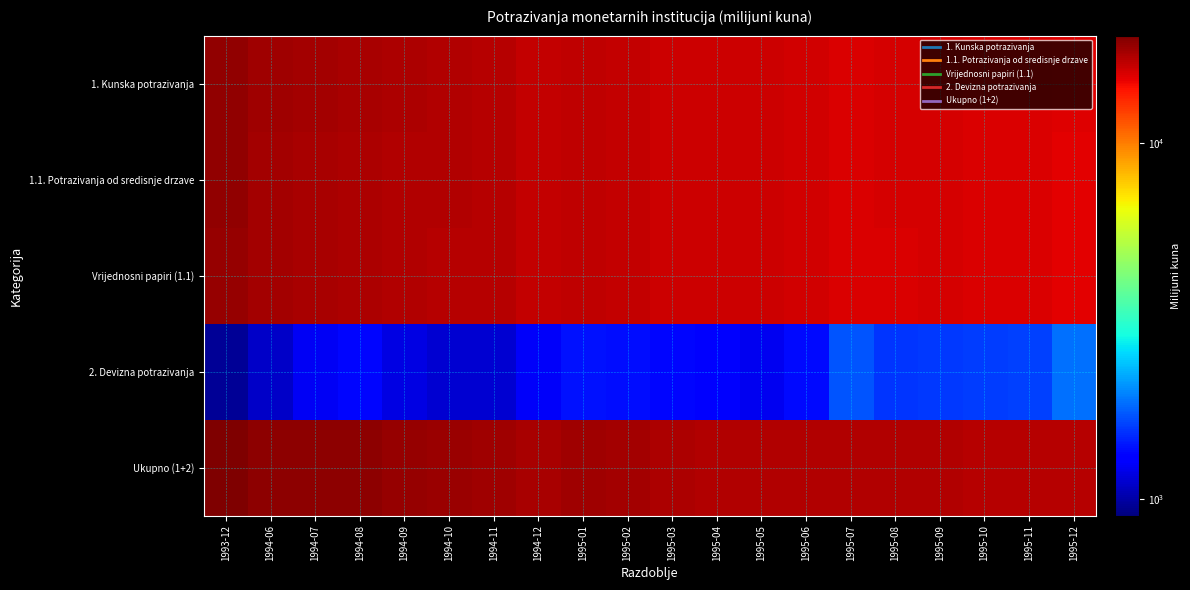

Reading left to right, list all the values displayed in this chart.

1. Kunska potrazivanja: 1993-12=19004.7	1994-06=18154.3	1994-07=18032.3	1994-08=17756.5	1994-09=17591.8	1994-10=17381.0	1994-11=17143.7	1994-12=16585.4	1995-01=16805.8	1995-02=16645.4	1995-03=16187.5	1995-04=16132.6	1995-05=16149.8	1995-06=16075.2	1995-07=15580.6	1995-08=15732.0	1995-09=15748.4	1995-10=15661.4	1995-11=15644.5	1995-12=15321.8
1.1. Potrazivanja od sredisnje drzave: 1993-12=18879.7	1994-06=18021.9	1994-07=17908.9	1994-08=17645.6	1994-09=17494.1	1994-10=17323.9	1994-11=17124.6	1994-12=16556.5	1995-01=16782.5	1995-02=16629.6	1995-03=16174.6	1995-04=16116.9	1995-05=16134.9	1995-06=16061.2	1995-07=15566.0	1995-08=15716.9	1995-09=15727.9	1995-10=15642.0	1995-11=15628.6	1995-12=15307.0
Vrijednosni papiri (1.1): 1993-12=18605.4	1994-06=17951.3	1994-07=17756.7	1994-08=17592.9	1994-09=17491.5	1994-10=17293.5	1994-11=17121.7	1994-12=16553.2	1995-01=16779.5	1995-02=16617.4	1995-03=16170.9	1995-04=16096.1	1995-05=16113.7	1995-06=16039.1	1995-07=15543.8	1995-08=15695.1	1995-09=15707.9	1995-10=15621.7	1995-11=15608.2	1995-12=15286.3
2. Devizna potrazivanja: 1993-12=967.2	1994-06=1093.3	1994-07=1244.0	1994-08=1348.0	1994-09=1187.1	1994-10=1127.4	1994-11=1125.7	1994-12=1251.9	1995-01=1407.0	1995-02=1385.5	1995-03=1349.6	1995-04=1302.1	1995-05=1228.5	1995-06=1368.5	1995-07=1718.5	1995-08=1571.0	1995-09=1577.2	1995-10=1593.5	1995-11=1613.5	1995-12=1866.3
Ukupno (1+2): 1993-12=19971.9	1994-06=19247.6	1994-07=19276.3	1994-08=19104.5	1994-09=18778.9	1994-10=18508.4	1994-11=18269.3	1994-12=17837.3	1995-01=18212.8	1995-02=18030.9	1995-03=17537.0	1995-04=17434.7	1995-05=17378.4	1995-06=17443.7	1995-07=17299.1	1995-08=17303.0	1995-09=17325.5	1995-10=17254.9	1995-11=17257.9	1995-12=17188.1